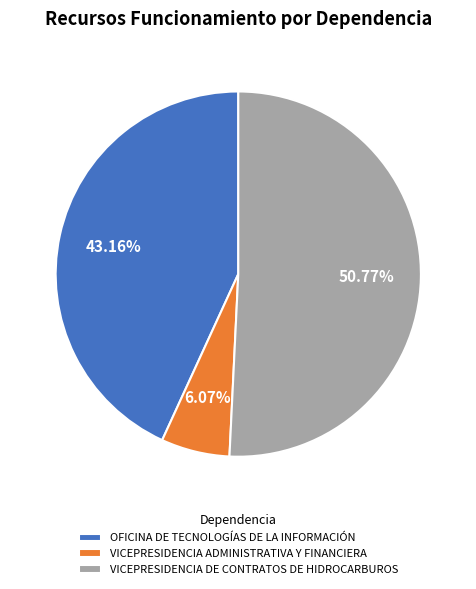

Rank the categories by value from highest to lowest.

VICEPRESIDENCIA DE CONTRATOS DE HIDROCARBUROS, OFICINA DE TECNOLOGÍAS DE LA INFORMACIÓN, VICEPRESIDENCIA ADMINISTRATIVA Y FINANCIERA